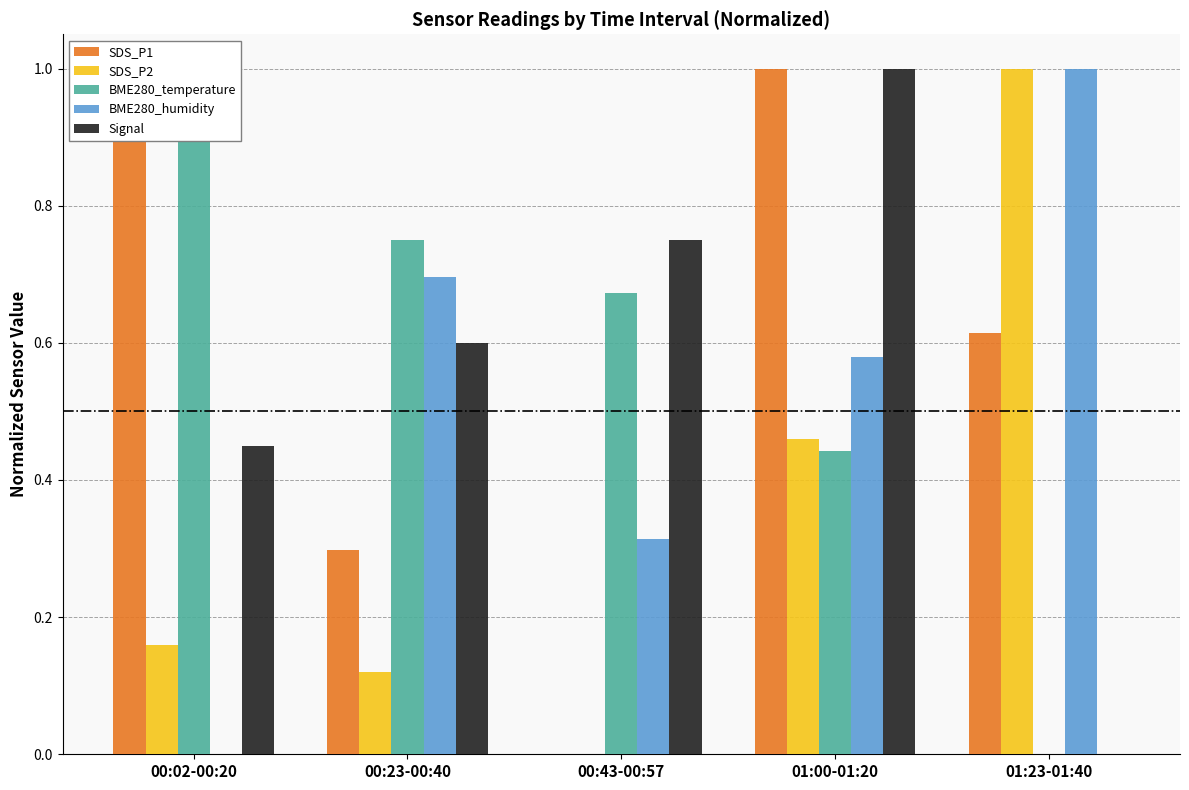

What is the sum of all SDS_P1 values?

2.9